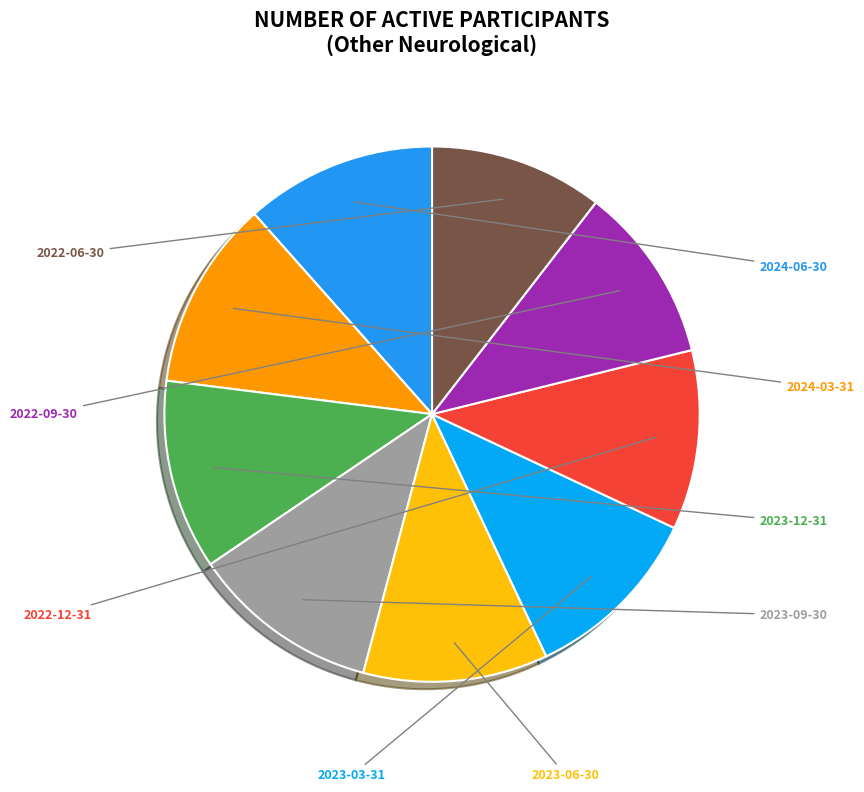

To the nearest percent, what is the average slice percentage?

11%